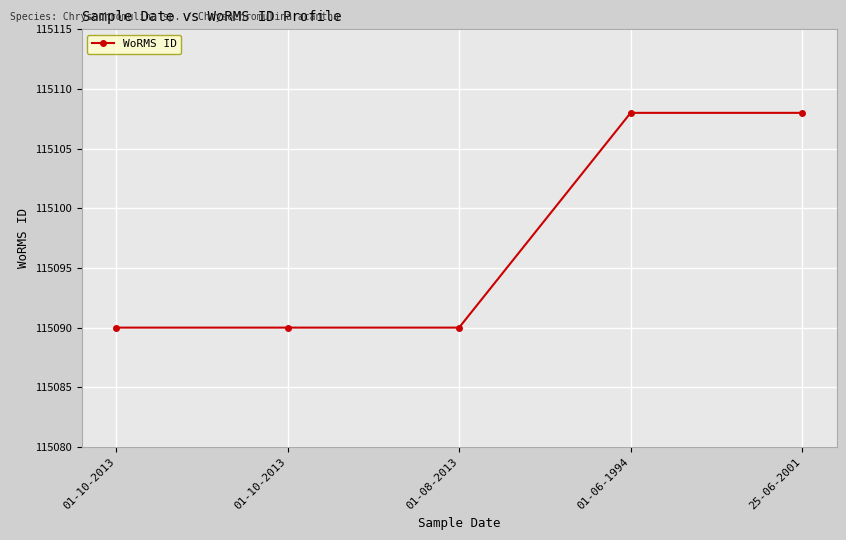

What is the ratio of the value at 01-08-2013 to the value at 01-06-1994?

1.0